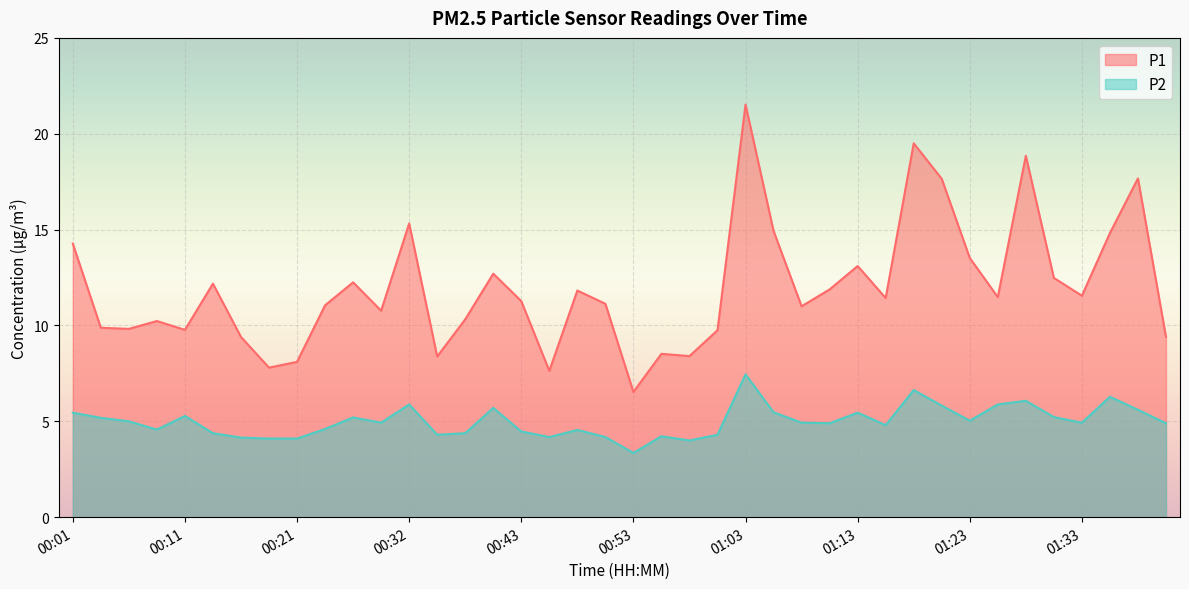

At which label is P1 closest to 14?

00:01